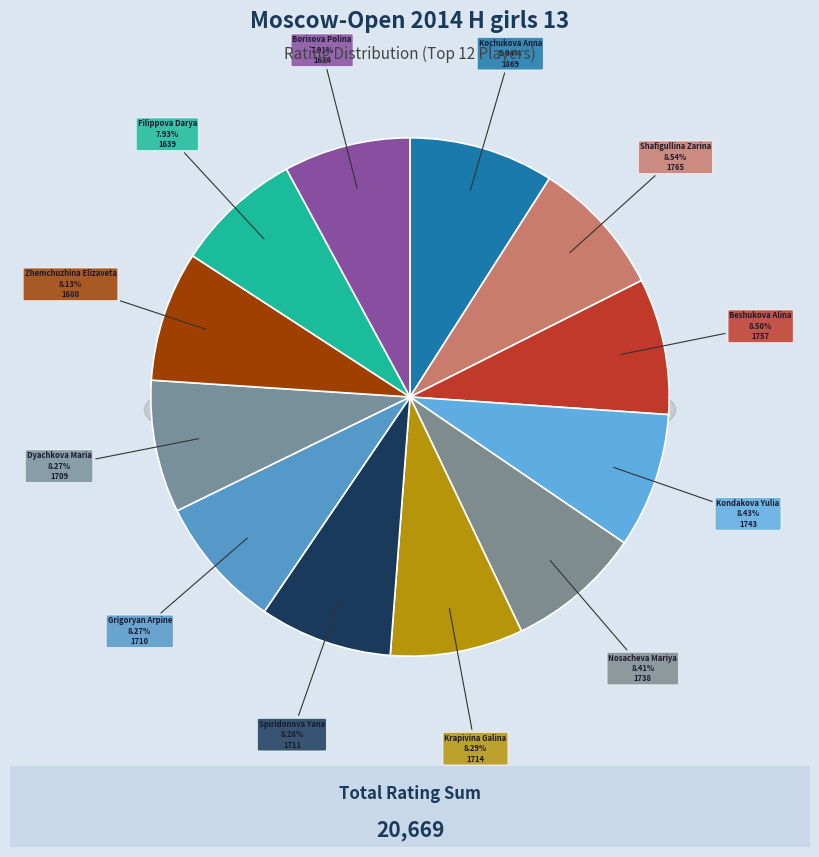

What is the ratio of the value at Zhemchuzhina Elizaveta to the value at Dyachkova Maria?

1.0